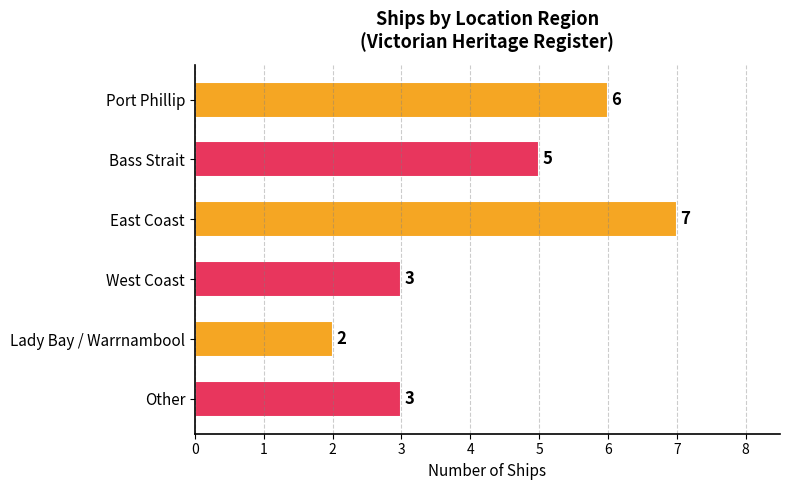

Does the chart contain any negative values?

No